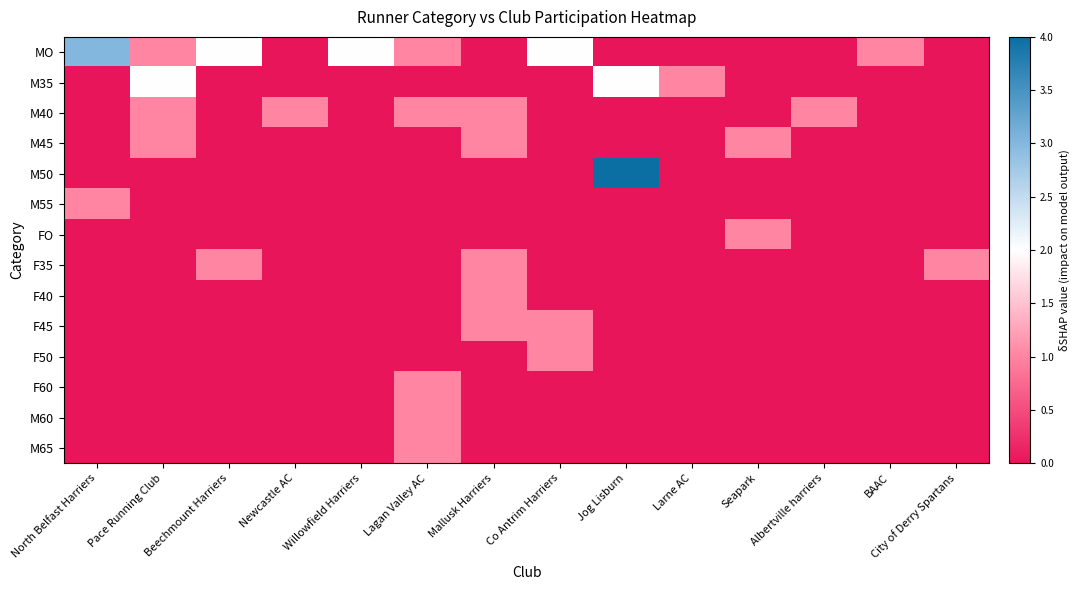

What is the total value across all series at Newcastle AC?

1